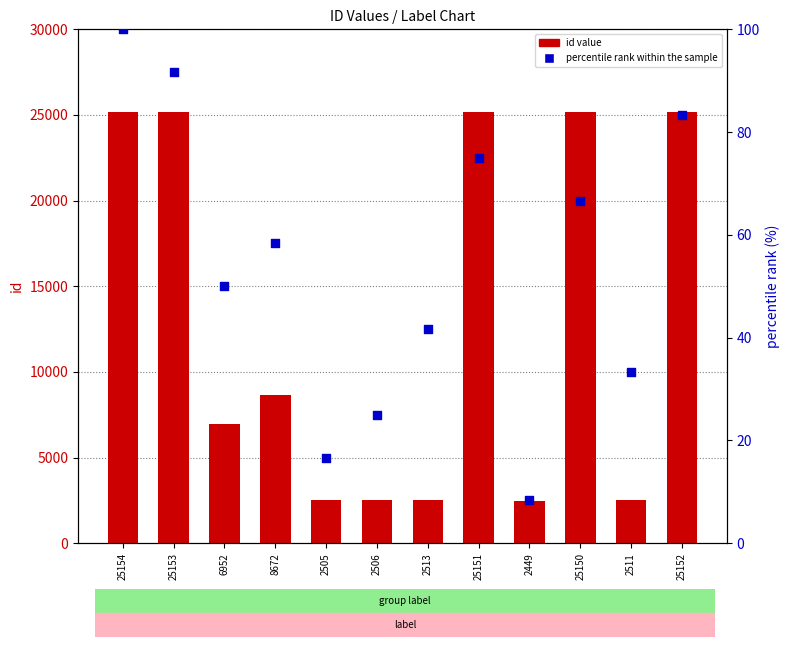

What is the total value across all series at 25152?

25235.3